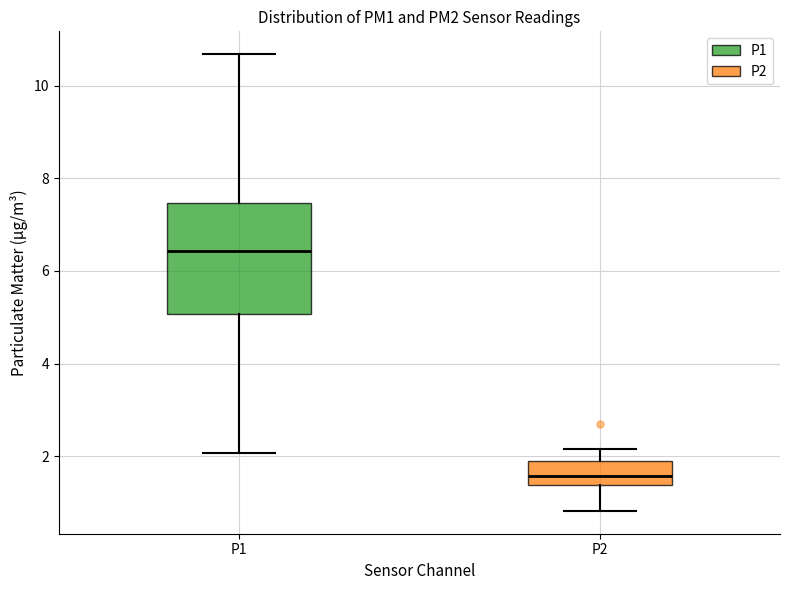

Which box's median line is the lowest?

P2